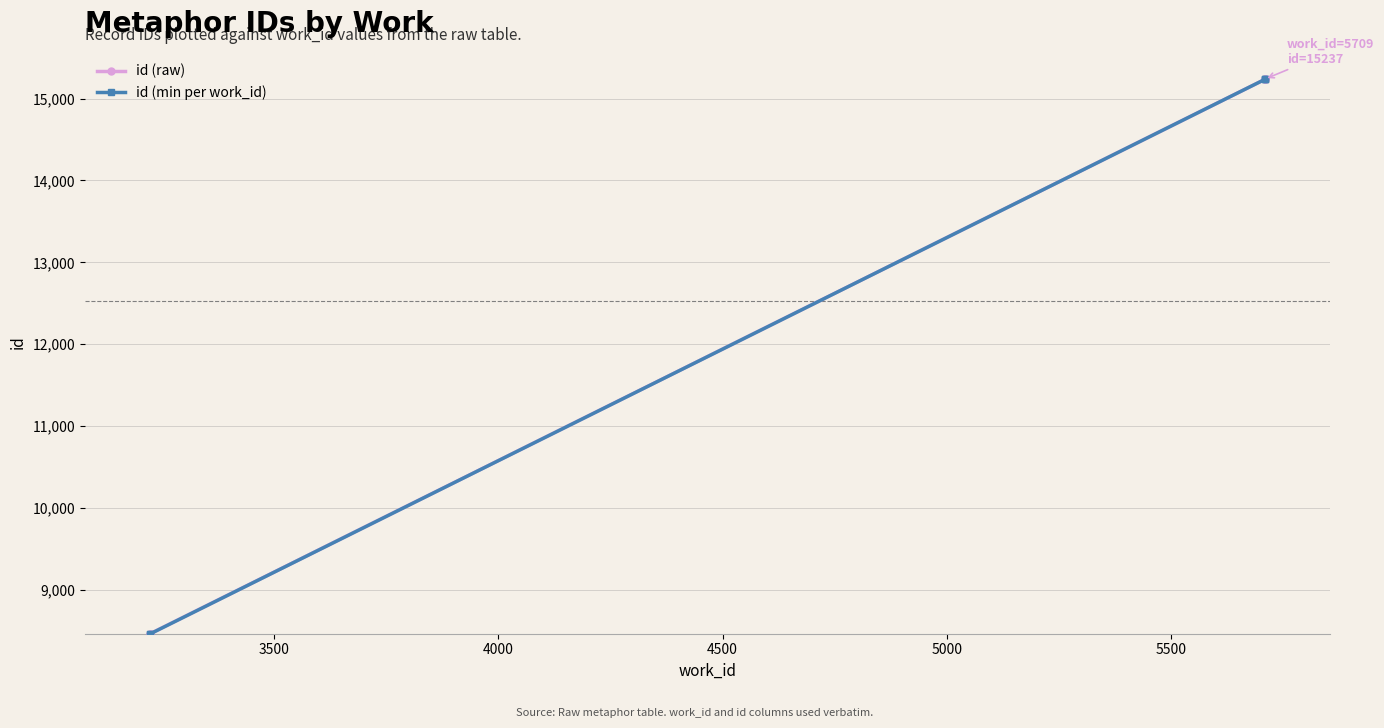

True or false: id (raw) has a value of 26468 at 5000.

False